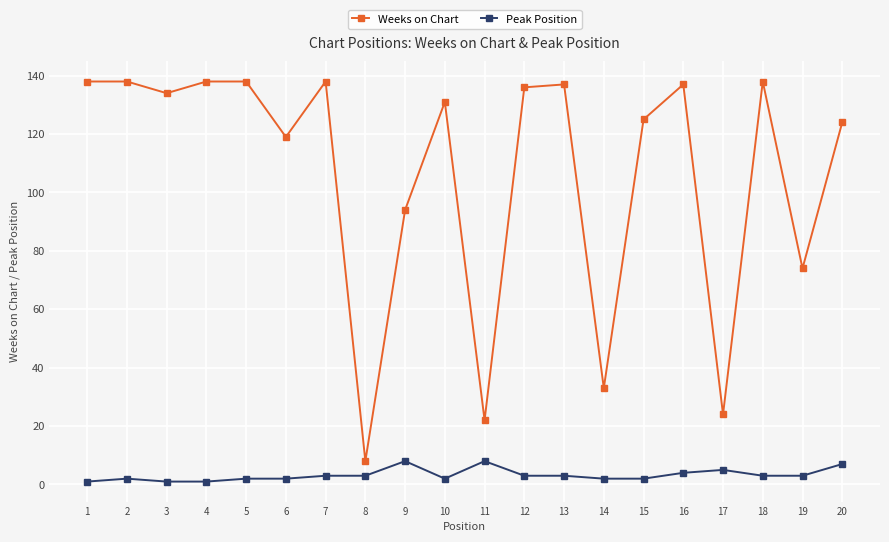

True or false: Weeks on Chart and Peak Position intersect in this chart.

False